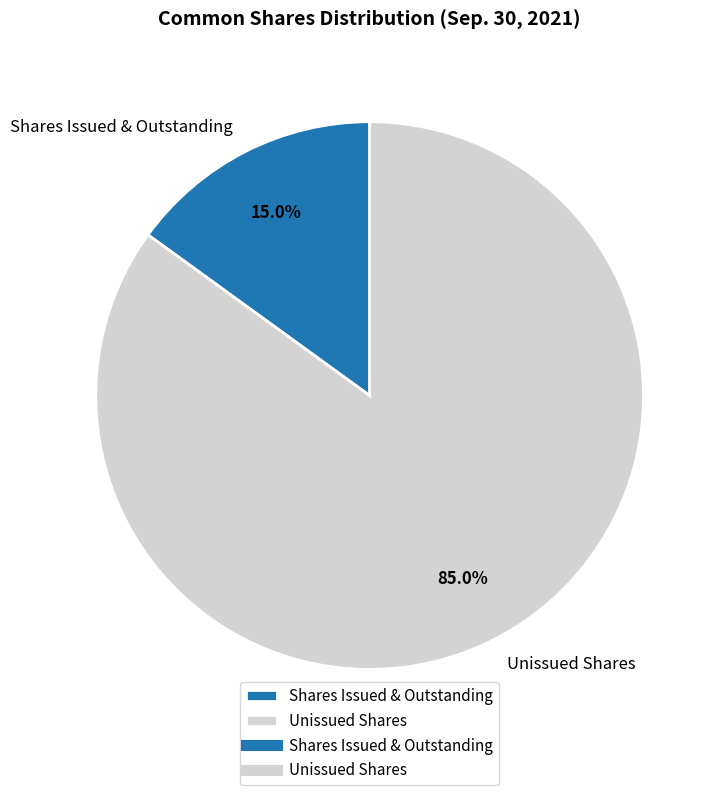

Rank the categories by value from lowest to highest.

Shares Issued & Outstanding, Unissued Shares